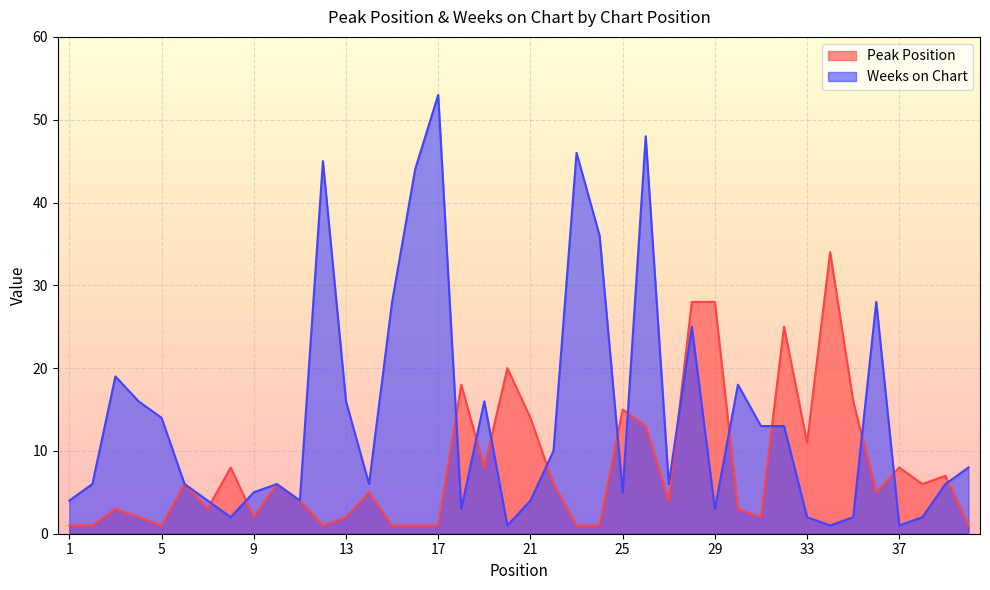

What is the greatest value displayed?

53